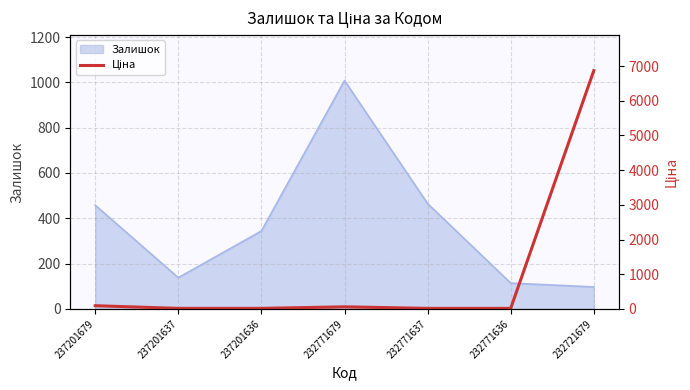

The value of Залишок at 232771636 is 114. True or false?

True